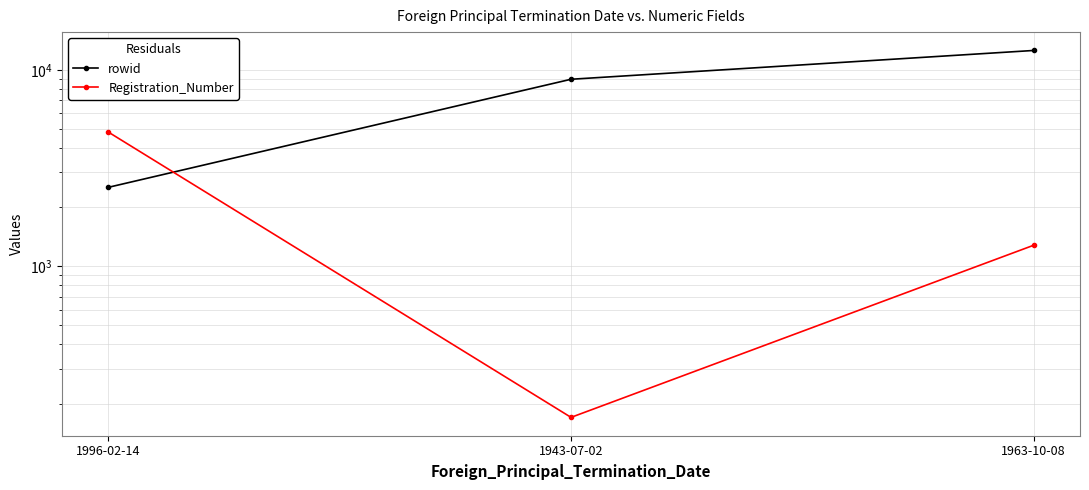

What is the average value of the Registration_Number series?

2089